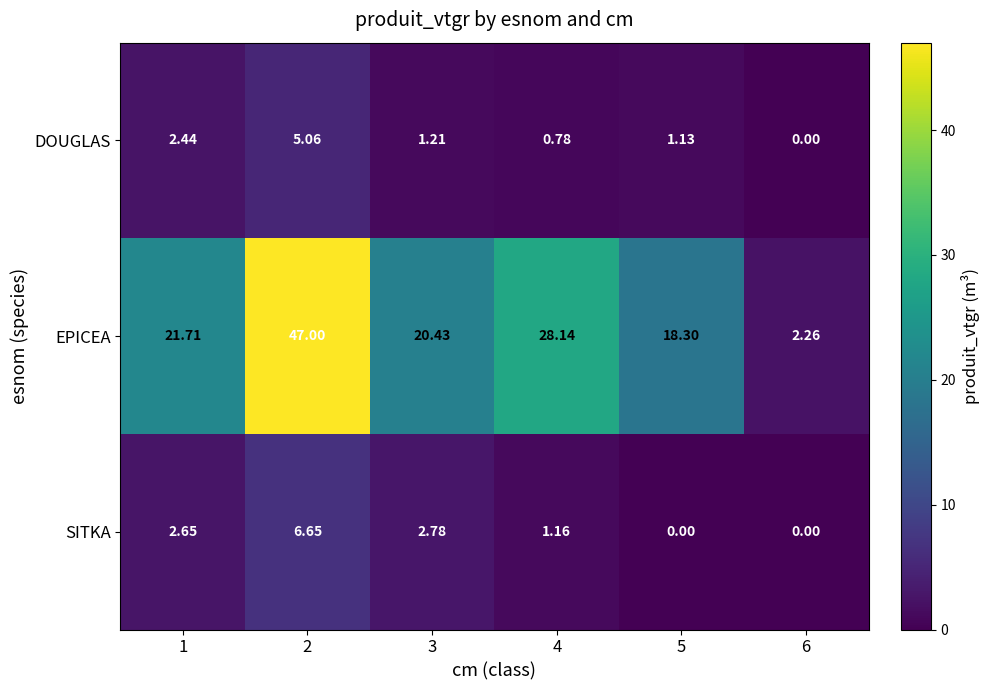

Which series changed the most between 3 and 6?

EPICEA